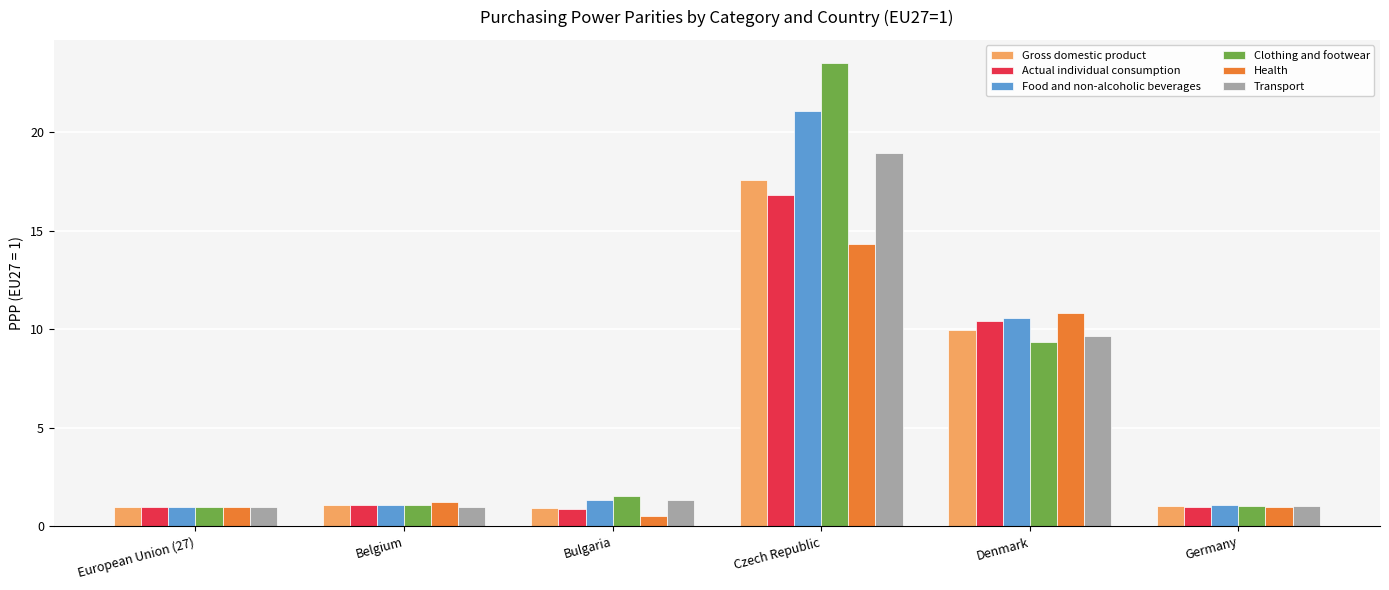

Which category has the highest value in the Clothing and footwear series?

Czech Republic